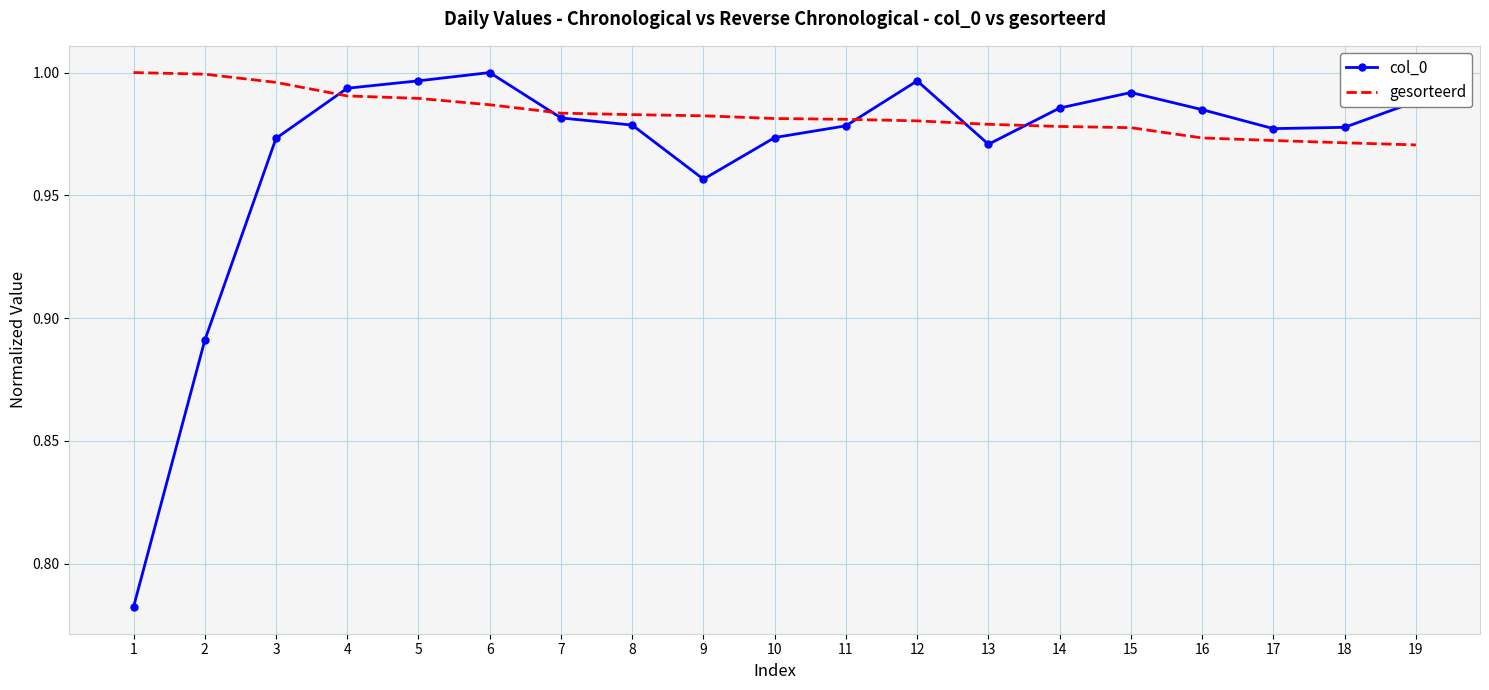

At 15, list the series in order from largest to smallest.

col_0, gesorteerd